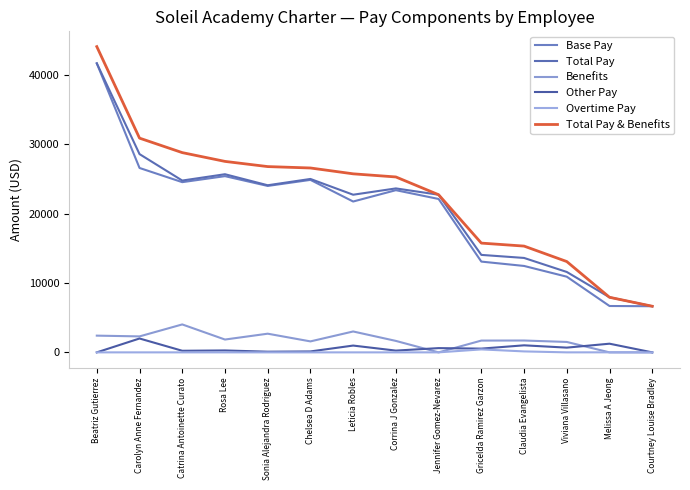

How many lines are shown in the chart?

6